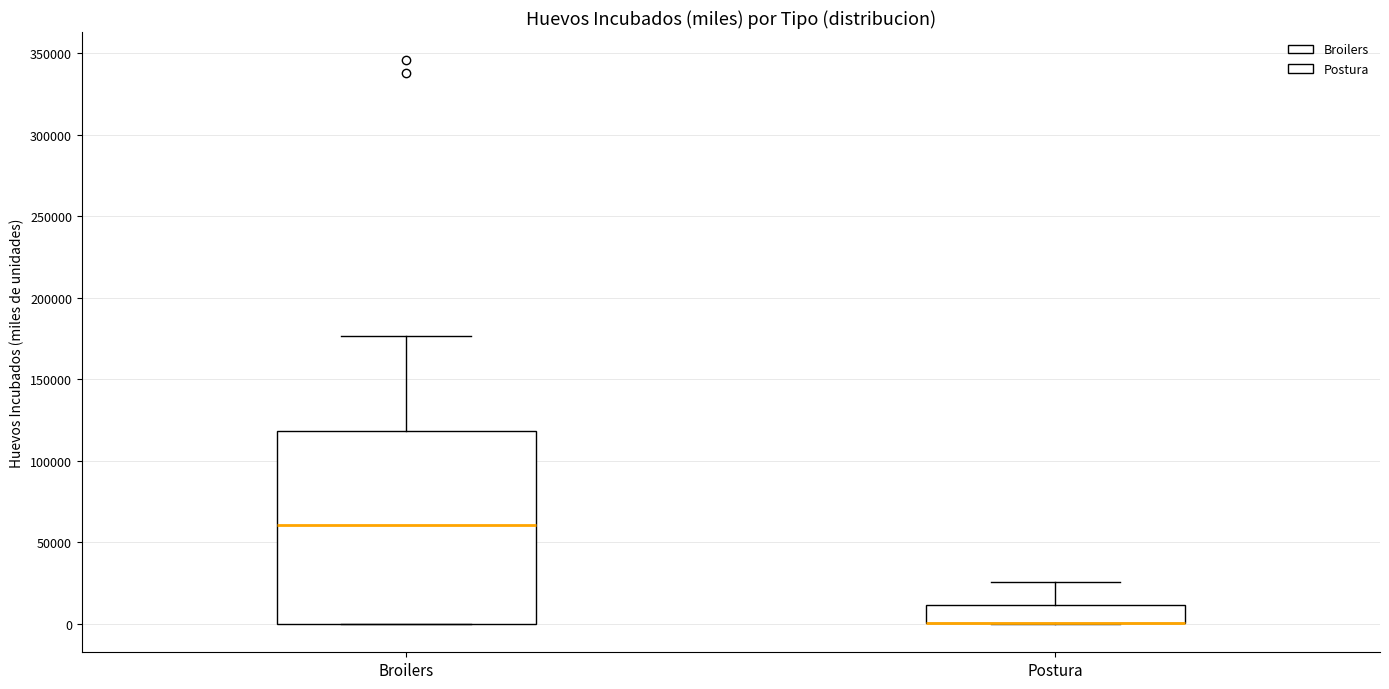

Reading left to right, transcribe this box plot: for each box, give where its median line is, the range the box spans, and where its two whiskers end, as read against the y-axis. The values are not printed on the chart, so give them approximately, as read against the axis.

Broilers: median 60000, box 0 to 120000, whiskers 0 to 175000
Postura: median 0 (drawn on the box's lower edge), box 0 to 10000, whiskers 0 to 25000